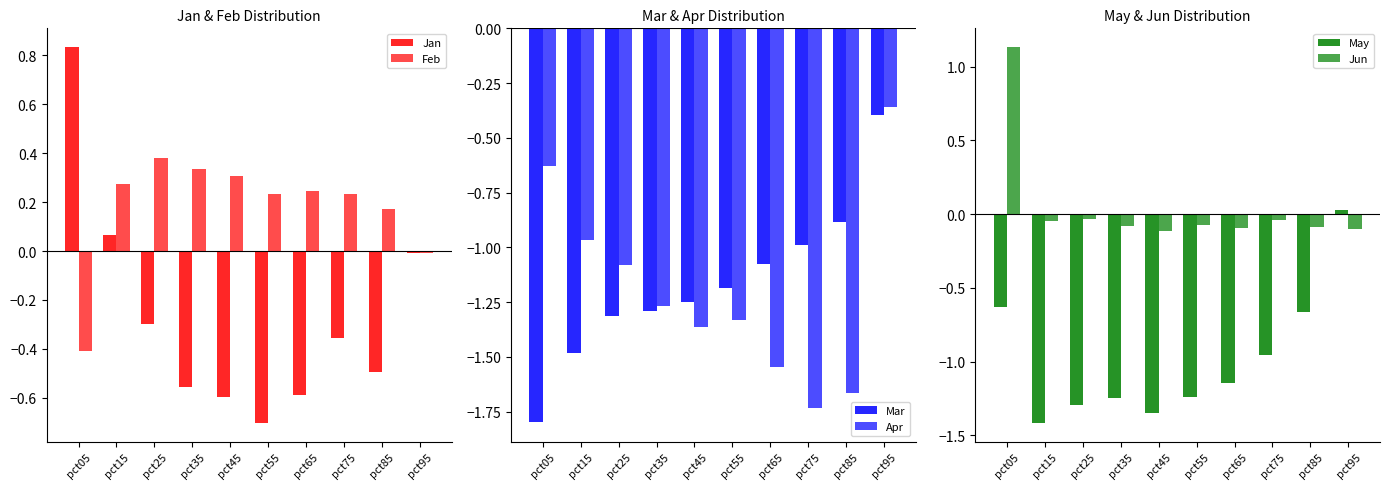

Between pct95 and pct25, which is larger?

pct95